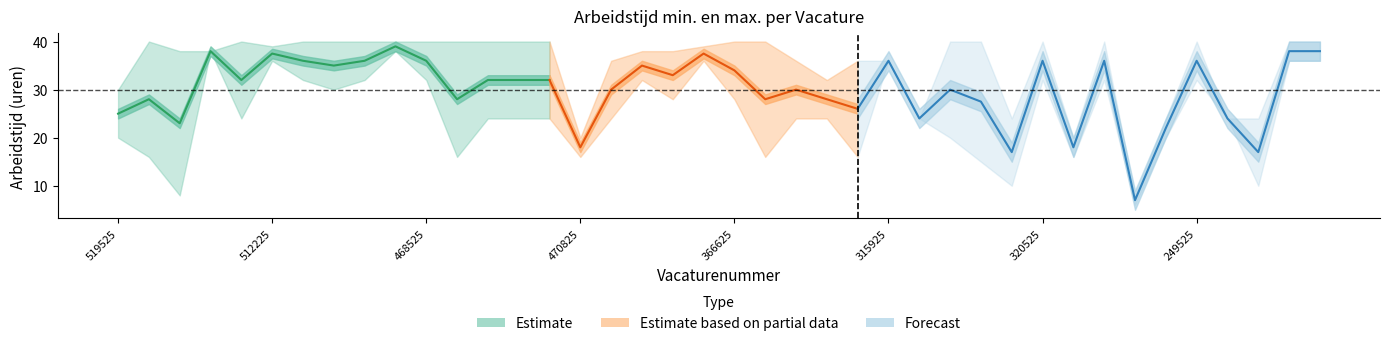

True or false: Arbeidstijd max. and Arbeidstijd min. intersect in this chart.

False